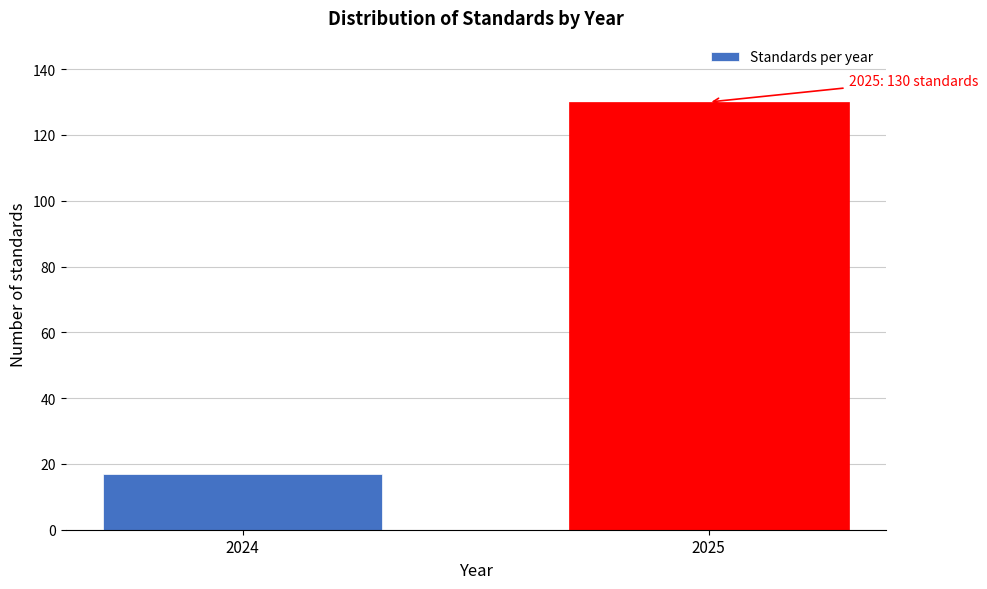

Reading left to right, transcribe all the data shown in this chart.

17	130